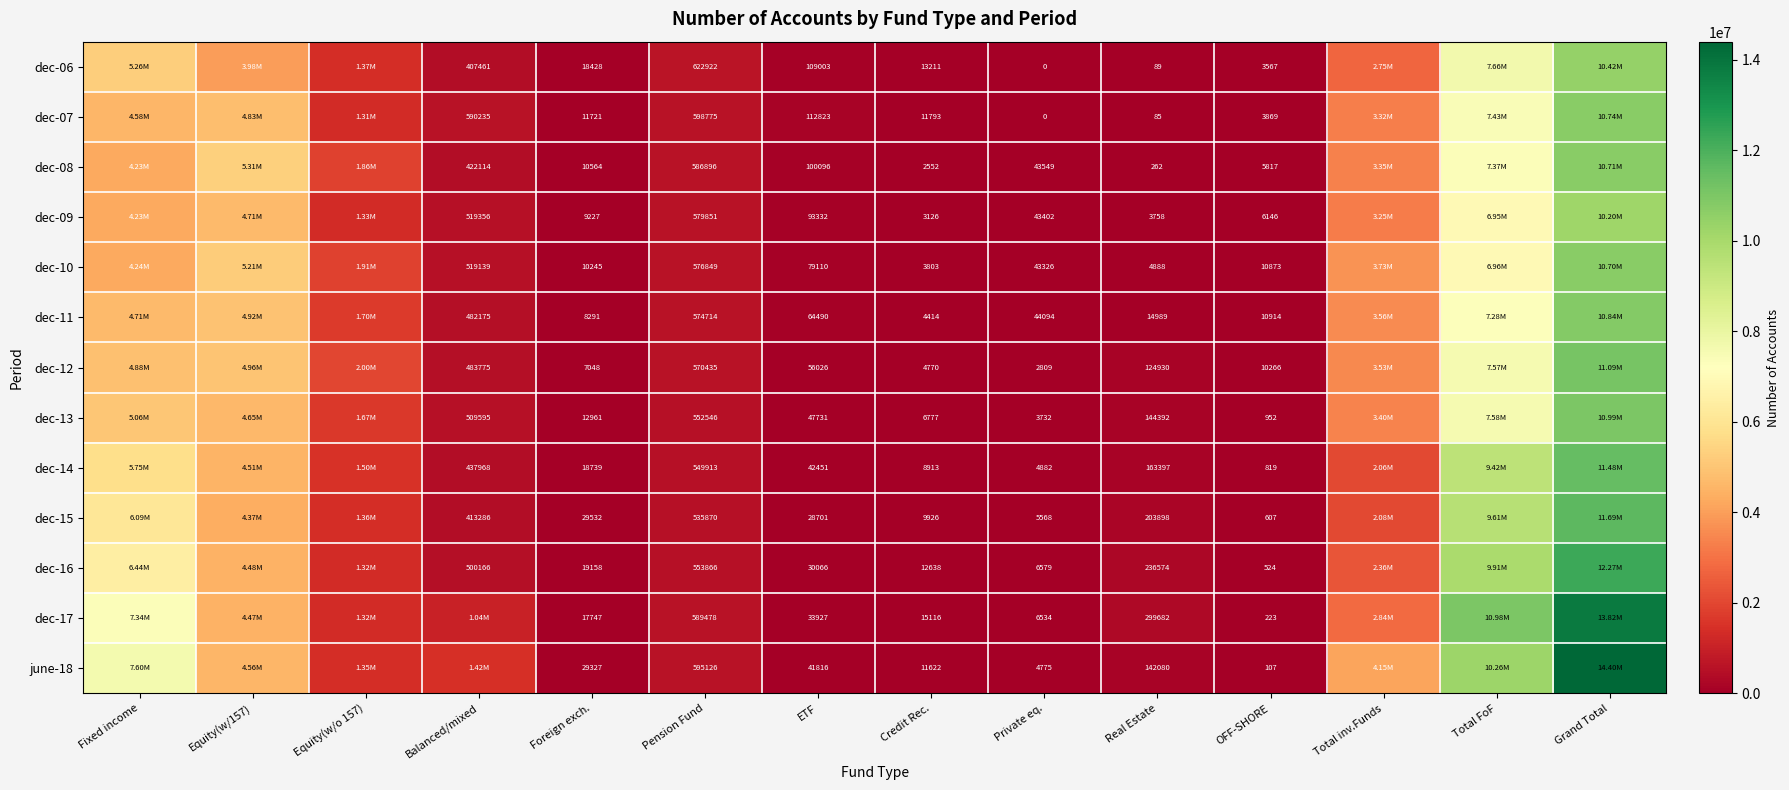

What is the total value across all series at Real Estate?

1339024